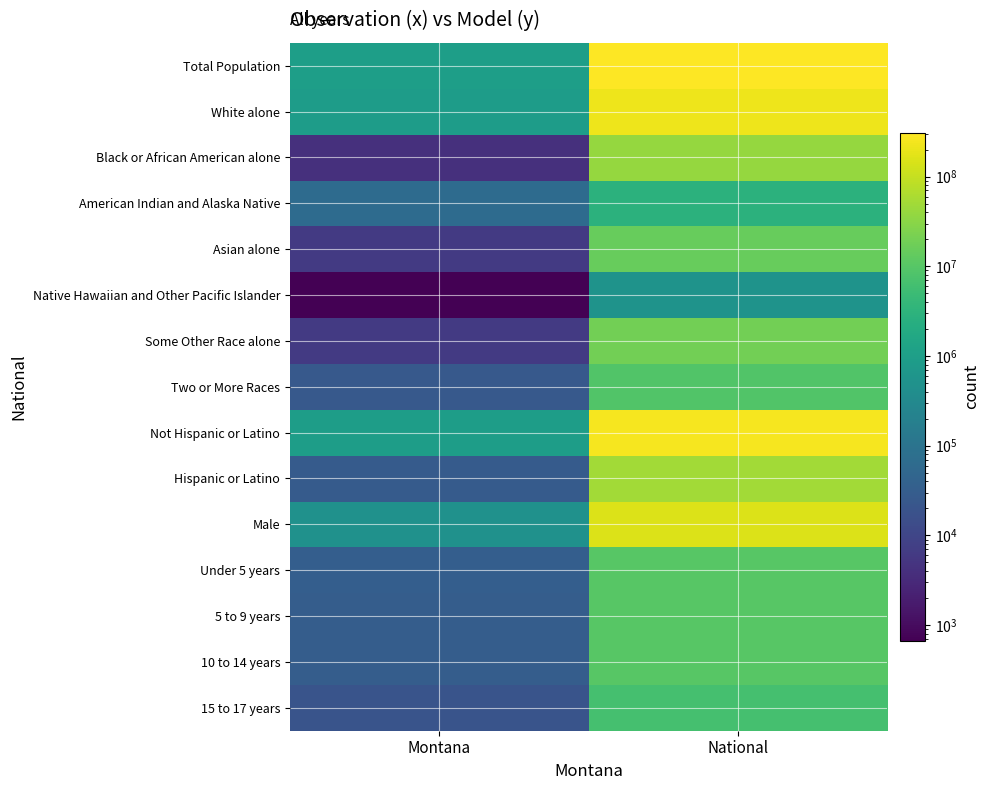

Reading right to left, what are all the values shown in this chart?

Total Population: National=308745538	Montana=989415
White alone: National=223553265	Montana=884961
Black or African American alone: National=38929319	Montana=4027
American Indian and Alaska Native: National=2932248	Montana=62555
Asian alone: National=14674252	Montana=6253
Native Hawaiian and Other Pacific Islander: National=540013	Montana=668
Some Other Race alone: National=19107368	Montana=5975
Two or More Races: National=9009073	Montana=24976
Not Hispanic or Latino: National=258267944	Montana=960850
Hispanic or Latino: National=50477594	Montana=28565
Male: National=151781326	Montana=496667
Under 5 years: National=10319427	Montana=32129
5 to 9 years: National=10389638	Montana=30932
10 to 14 years: National=10579862	Montana=31620
15 to 17 years: National=6656209	Montana=20228